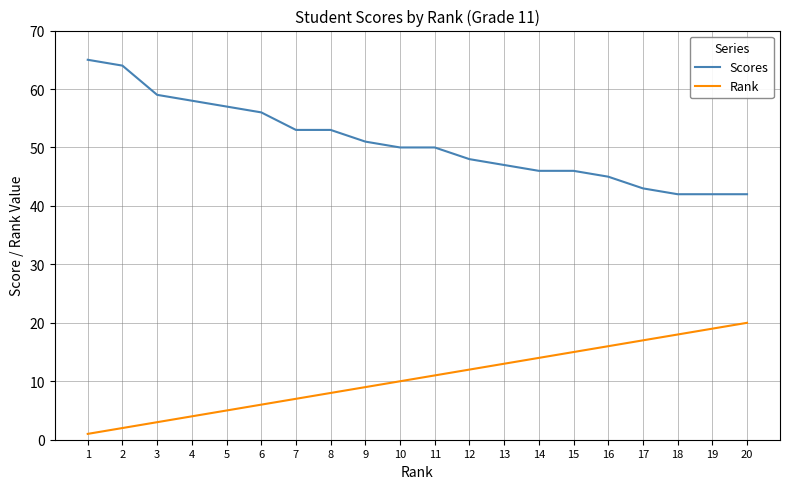

List the series in order of their peak value, highest first.

Scores, Rank